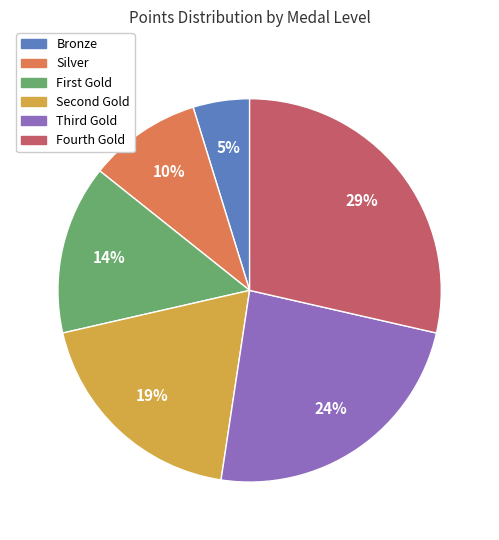

Which category has the smallest portion of the pie?

Bronze